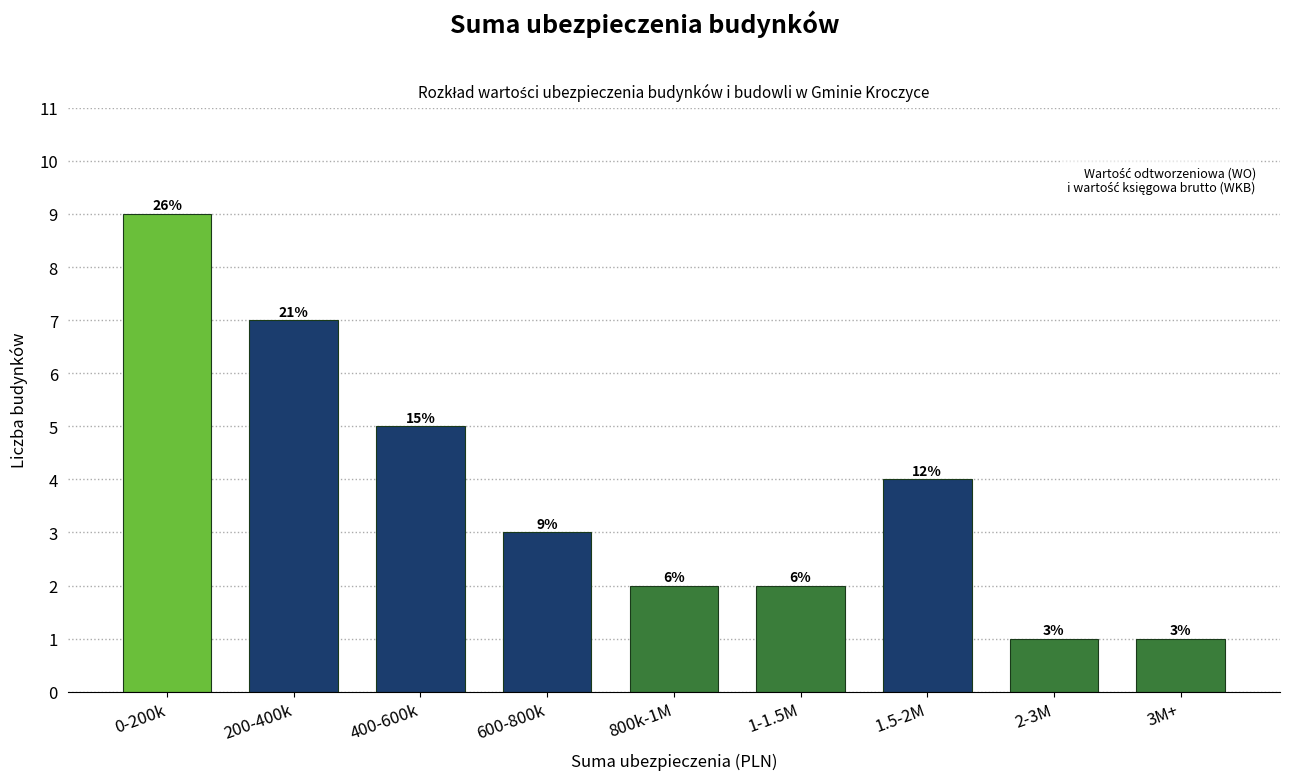

Does the chart contain any negative values?

No